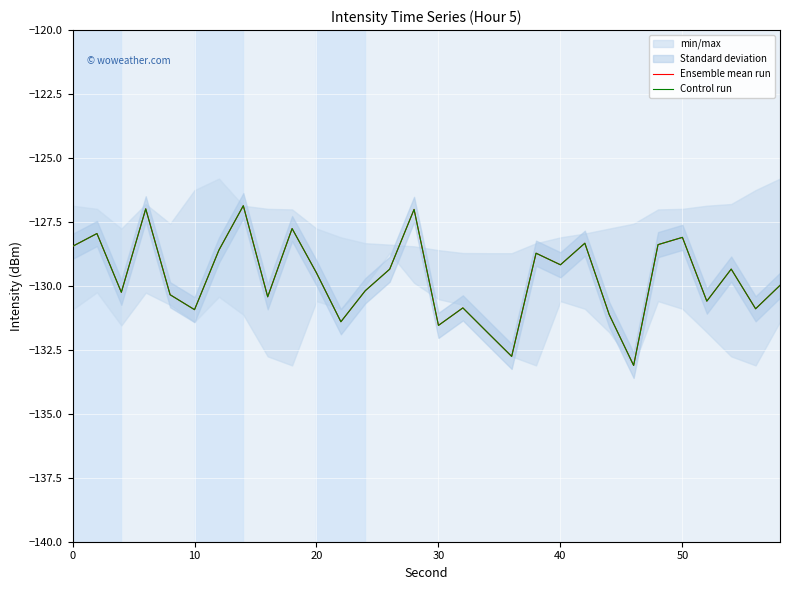

What is the sum of all Ensemble mean run values?

-3890.7